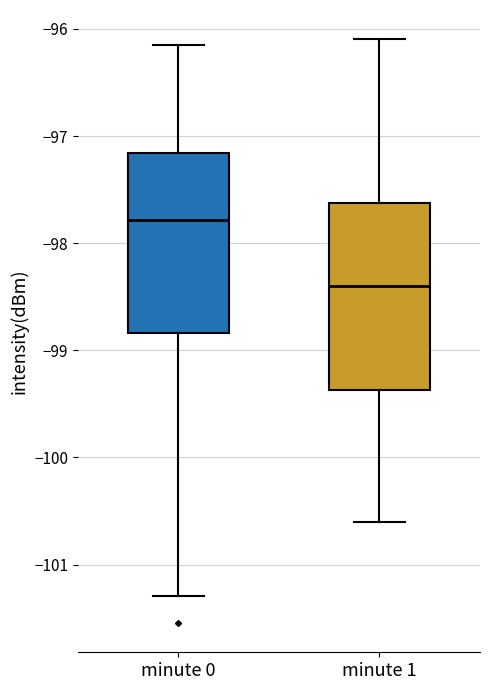

Which box's median line is the highest?

minute 0